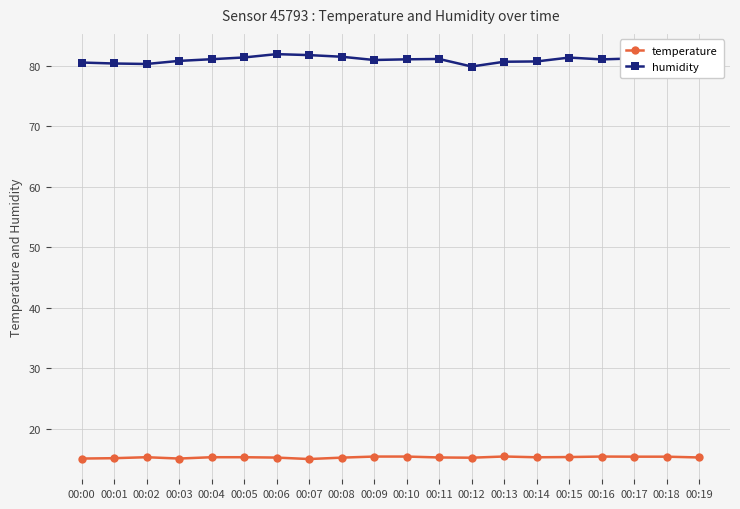

Which series has the widest spread of values?

humidity